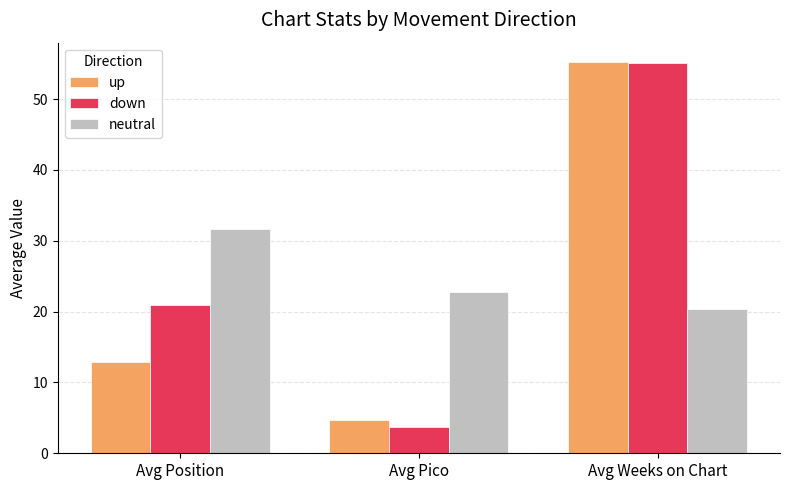

Is the value of up at Avg Weeks on Chart greater than the value of neutral at Avg Pico?

Yes